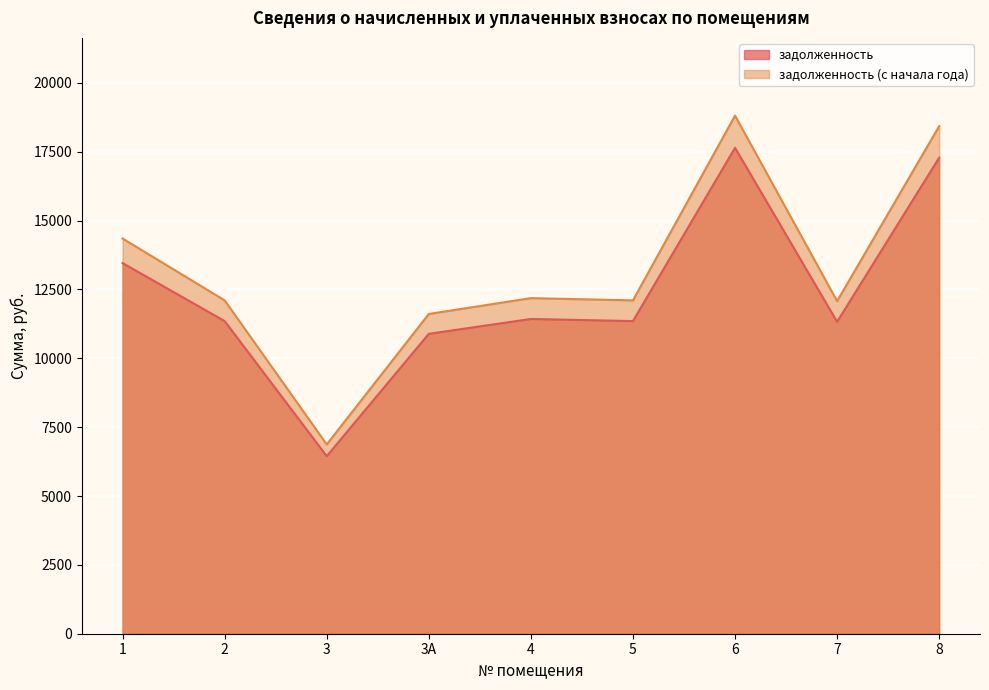

Which category has the lowest value across all series?

3